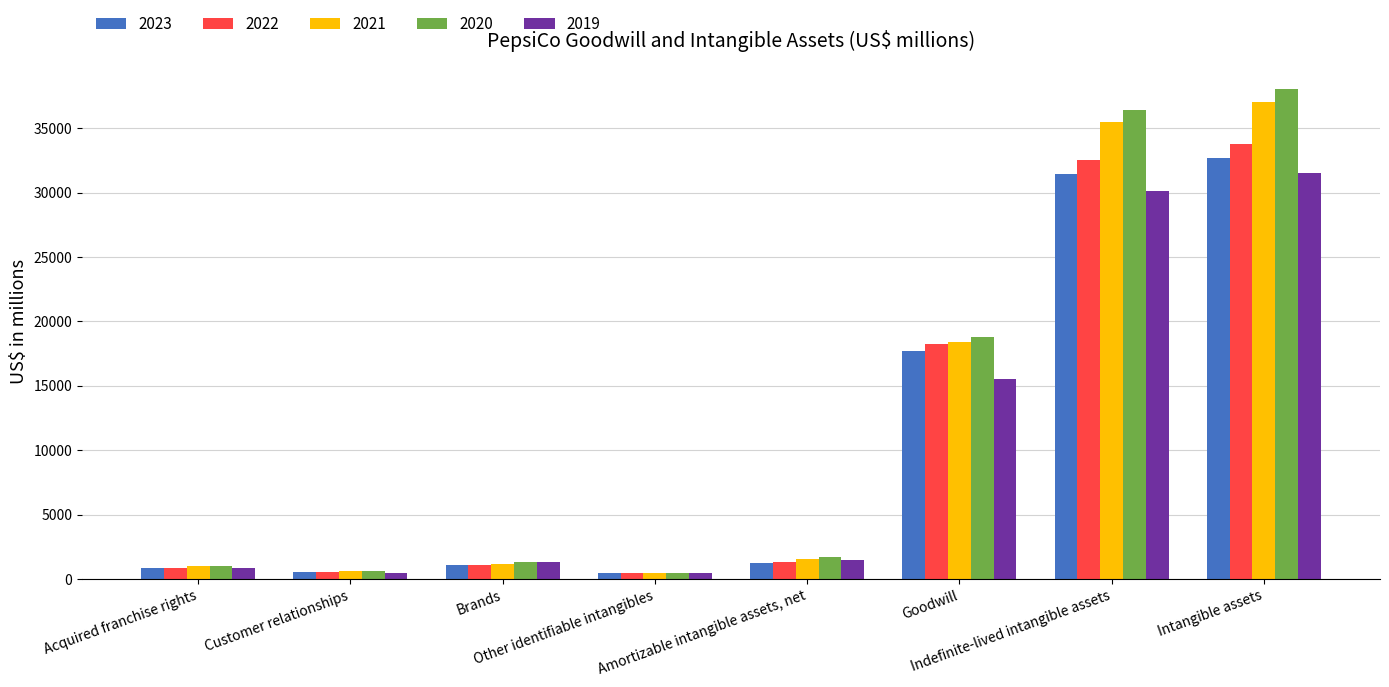

What is the value of the 2022 bar at the 2nd from the left?

571